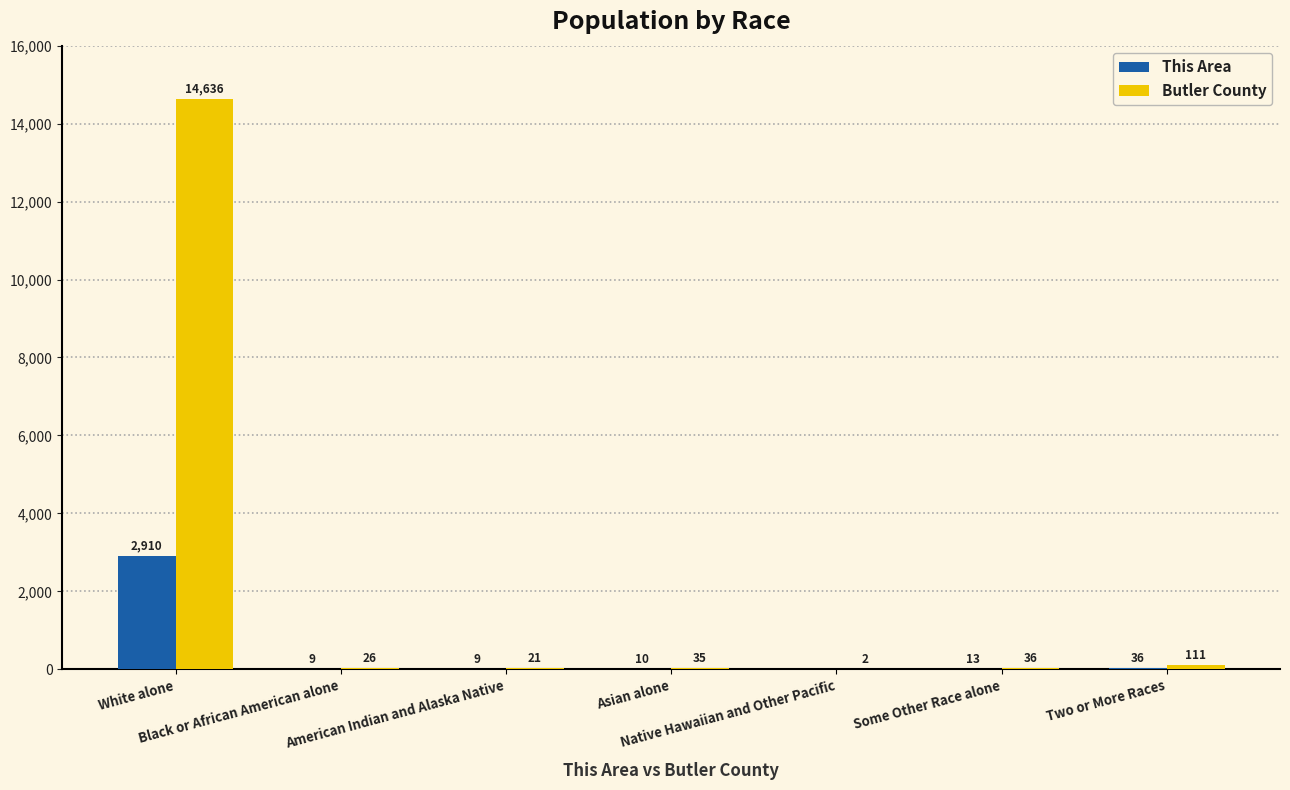

What is the maximum value shown in the chart?

14636